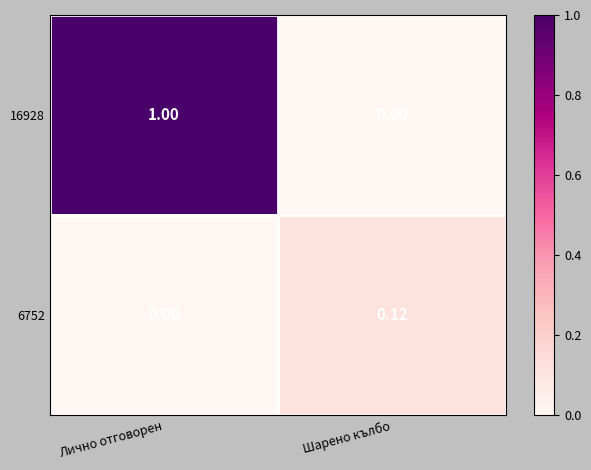

List the labels in order of 6752 value, largest first.

Шарено кълбо, Лично отговорен